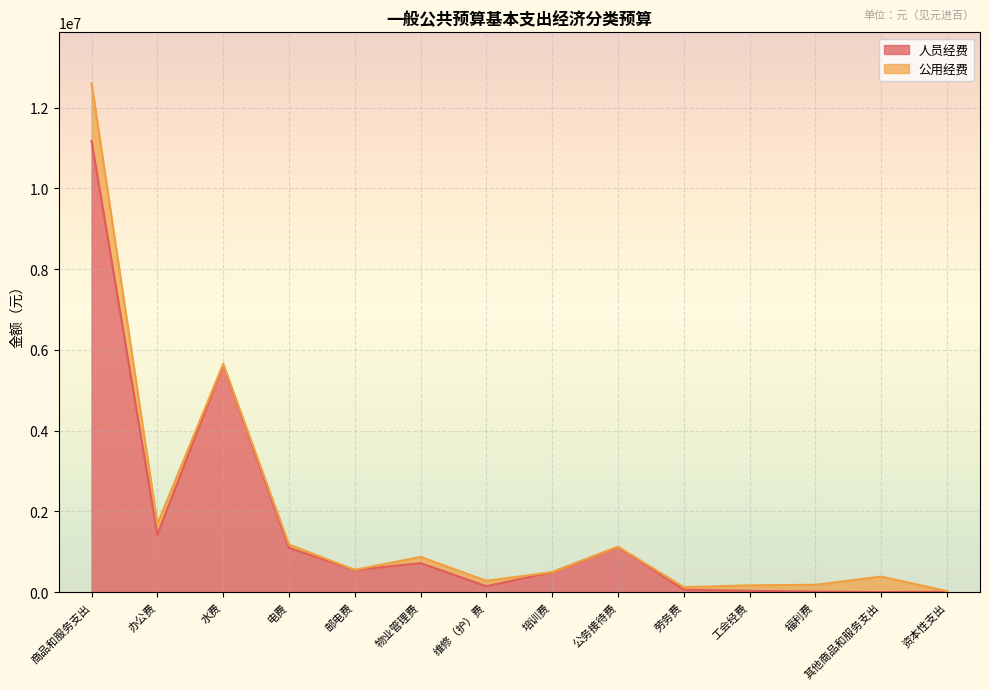

What is the sum of all values?

22472200